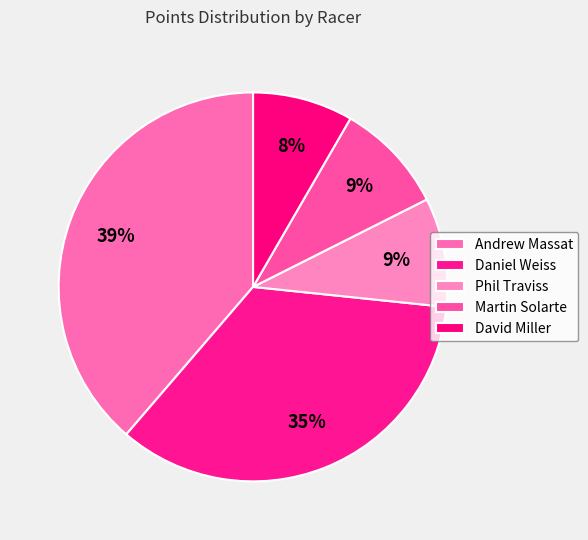

Is there any slice that represents more than half of the pie?

No